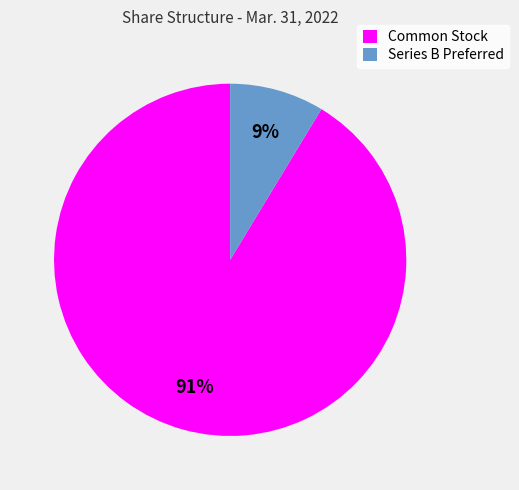

Which slice represents more than half of the pie?

Common Stock